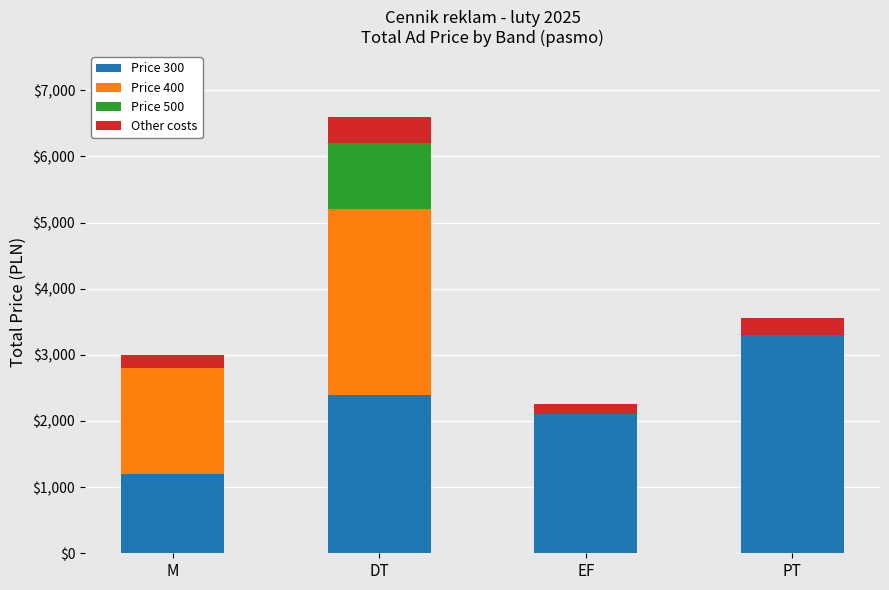

At which category is the sum across all series the highest?

DT